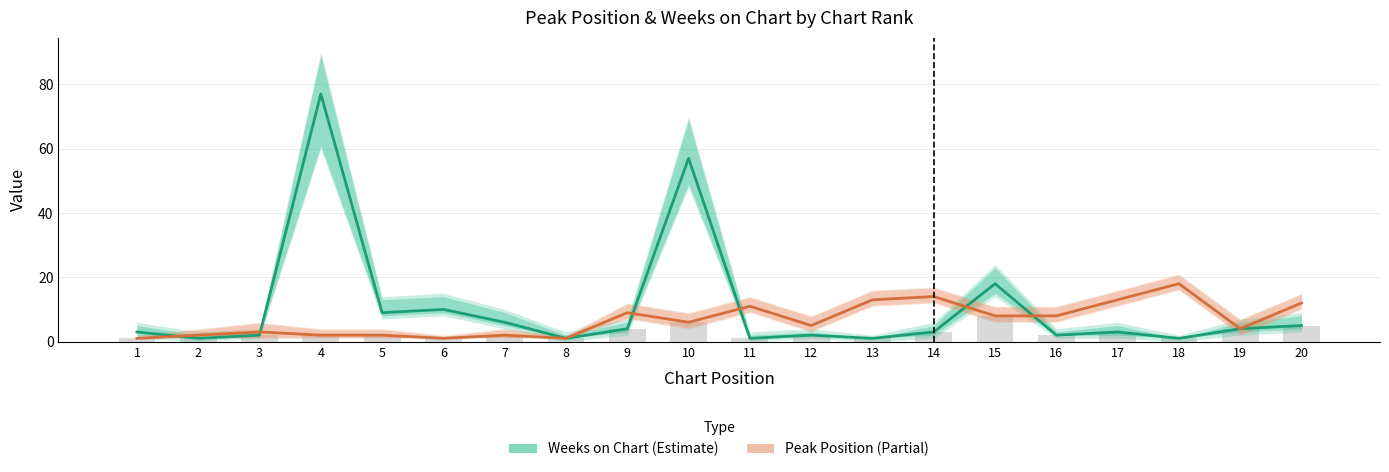

Count the number of categories in the chart.

20